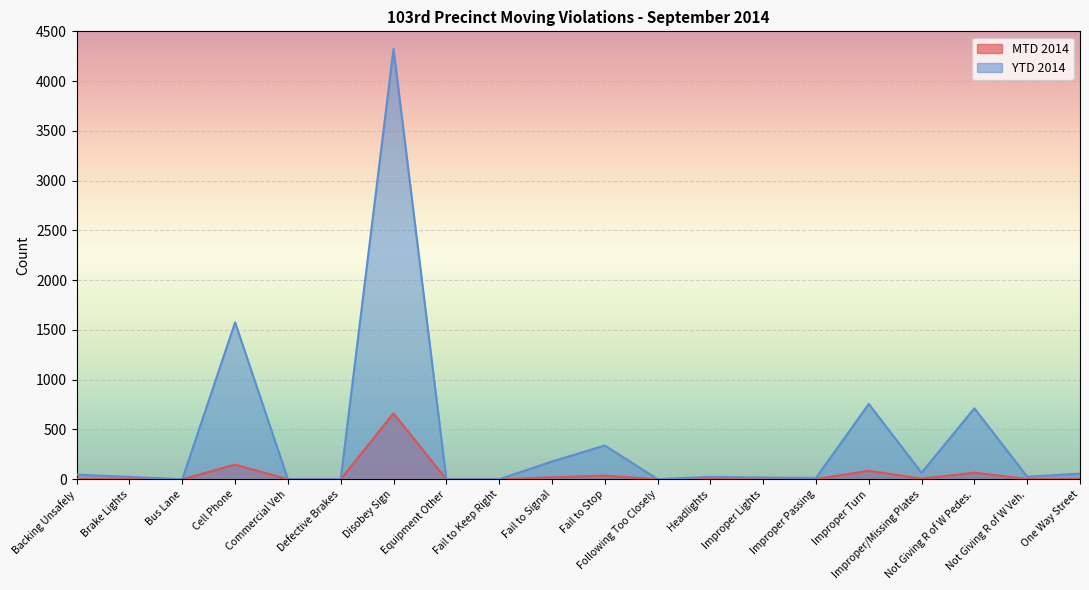

Rank the series by their maximum value, from highest to lowest.

YTD 2014, MTD 2014